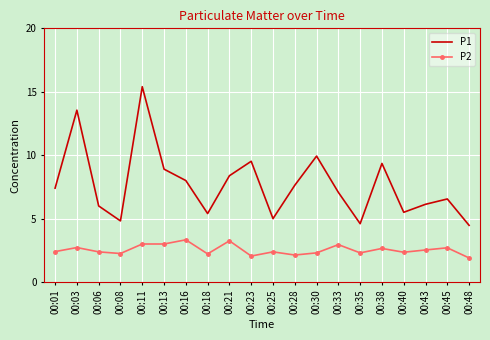

True or false: P1 and P2 cross at least once.

False